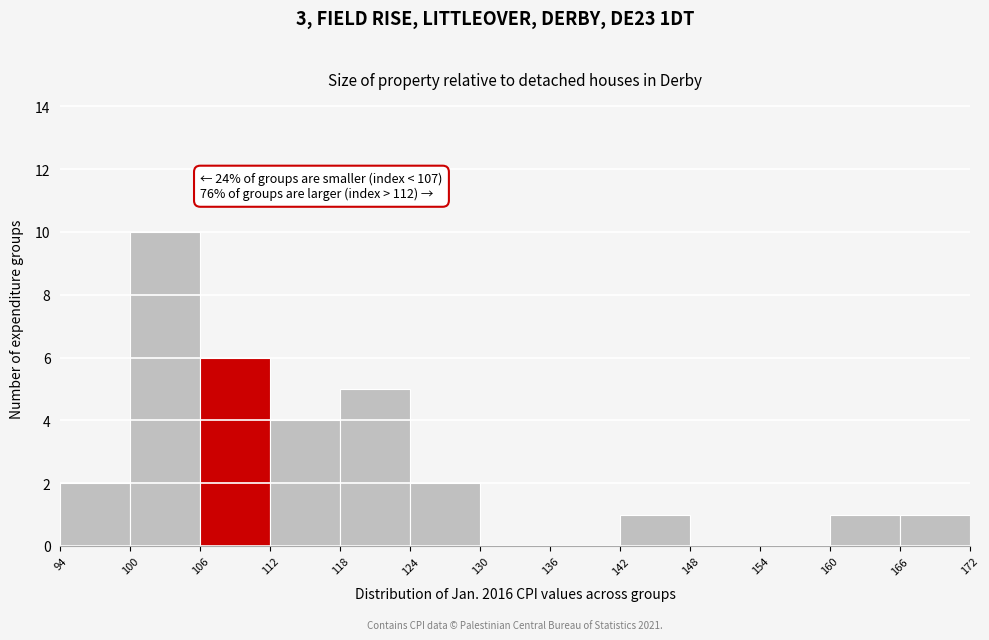

Which range on the x-axis has the tallest bar?

100 to 106